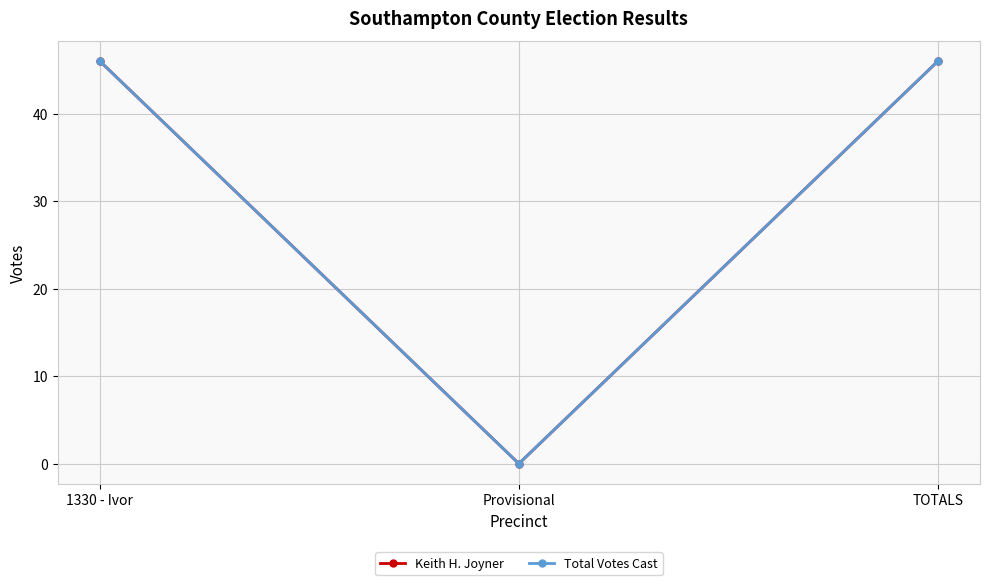

Reading left to right, transcribe all the data shown in this chart.

Keith H. Joyner: 1330 - Ivor=46	Provisional=0	TOTALS=46
Total Votes Cast: 1330 - Ivor=46	Provisional=0	TOTALS=46